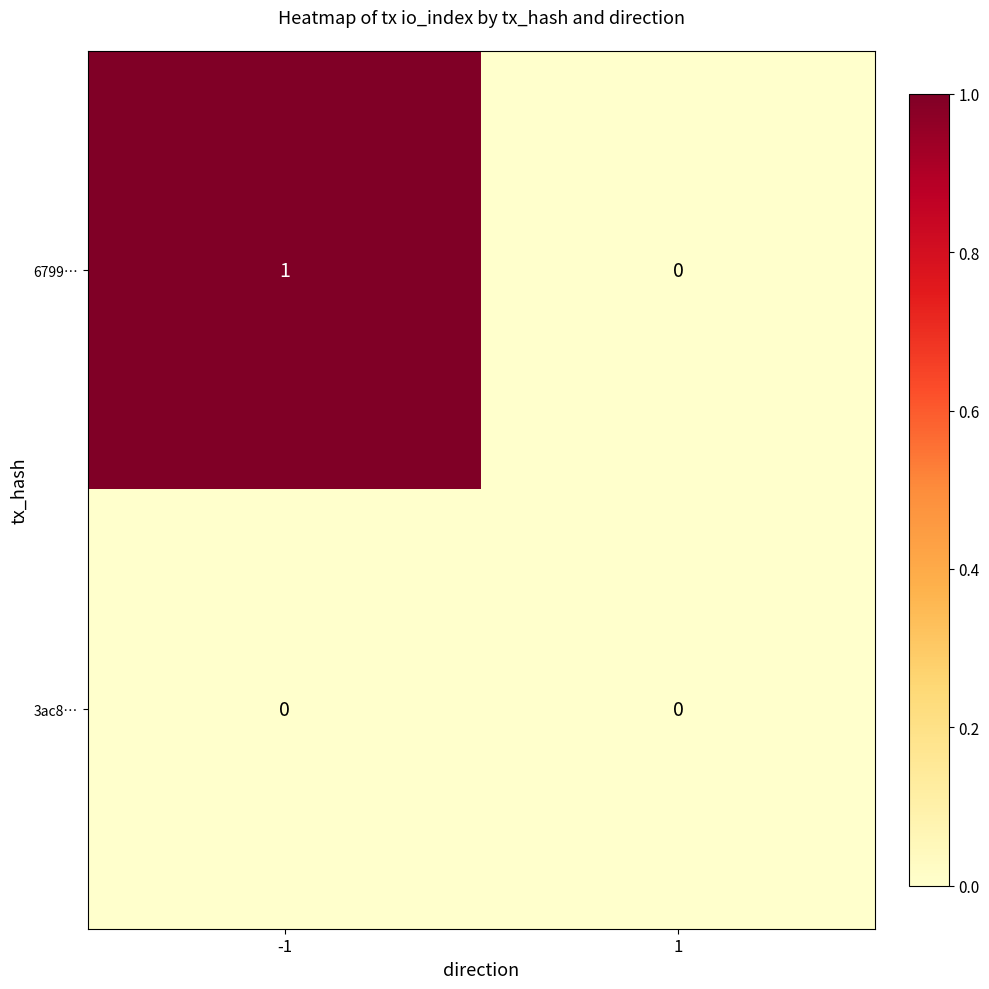

Is it true that 6799… equals 0 at 1?

True